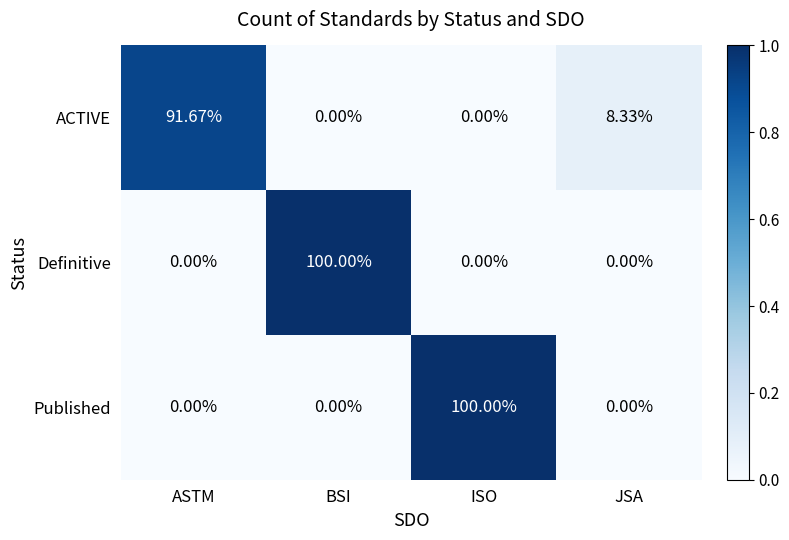

At which label does ACTIVE reach its peak?

ASTM